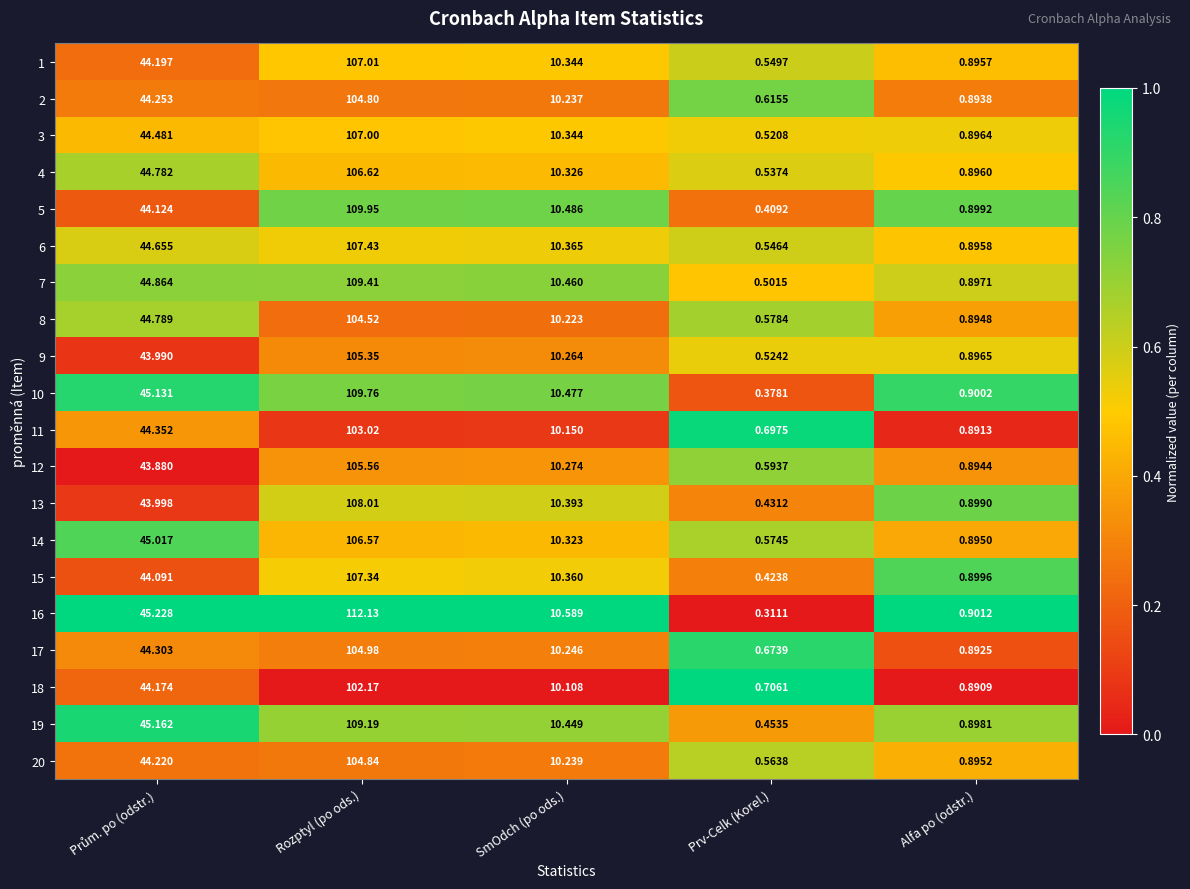

Is the value of 17 at Rozptyl (po ods.) greater than the value of 13 at Alfa po (odstr.)?

Yes